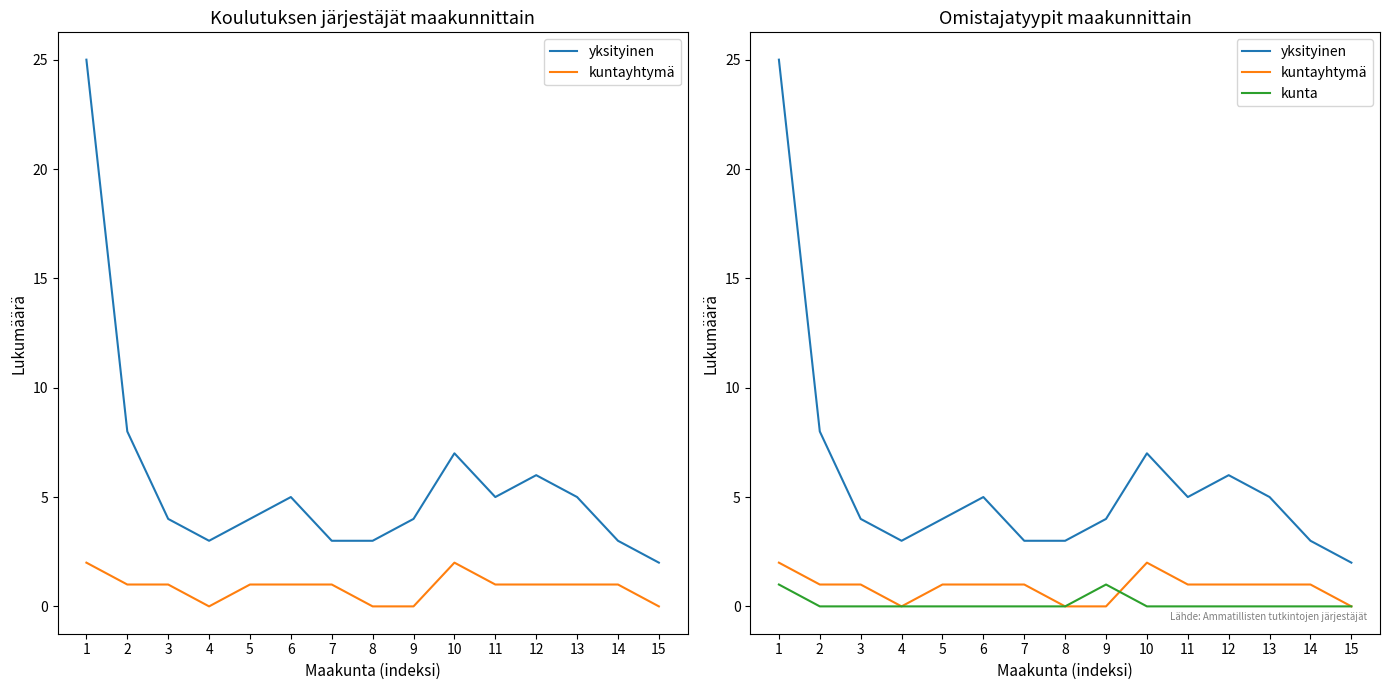

What is the value of the kuntayhtymä point at the 1st from the left?

2